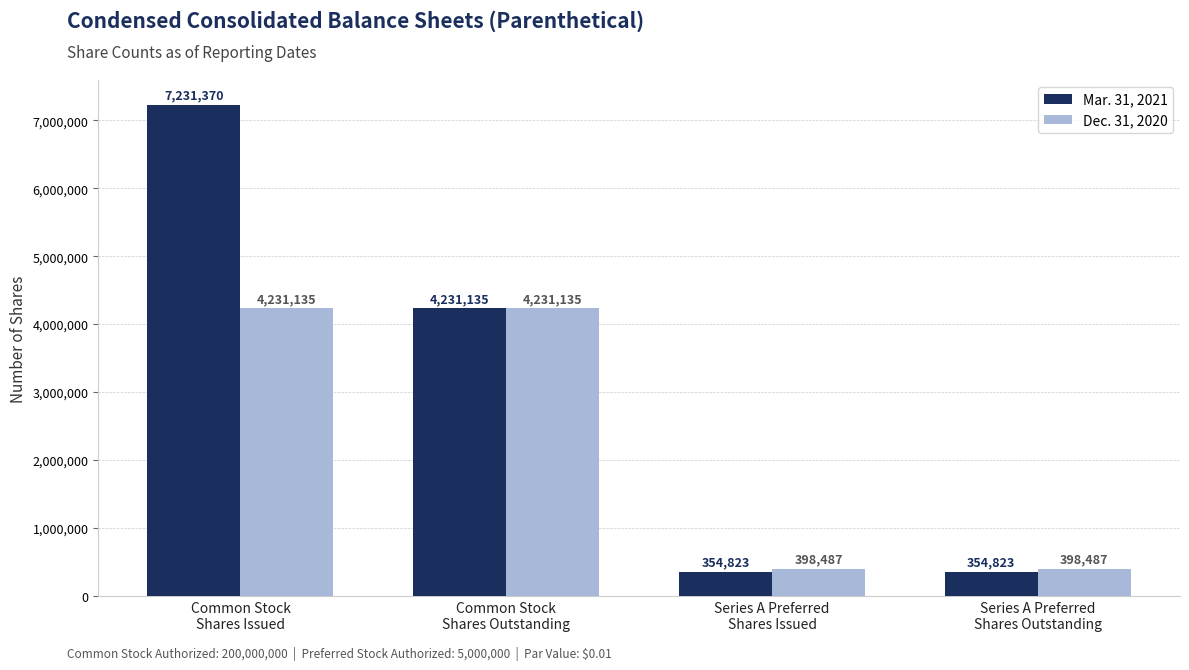

What is the approximate value of Mar. 31, 2021 at Common Stock
Shares Outstanding, to the nearest 50?

4231150